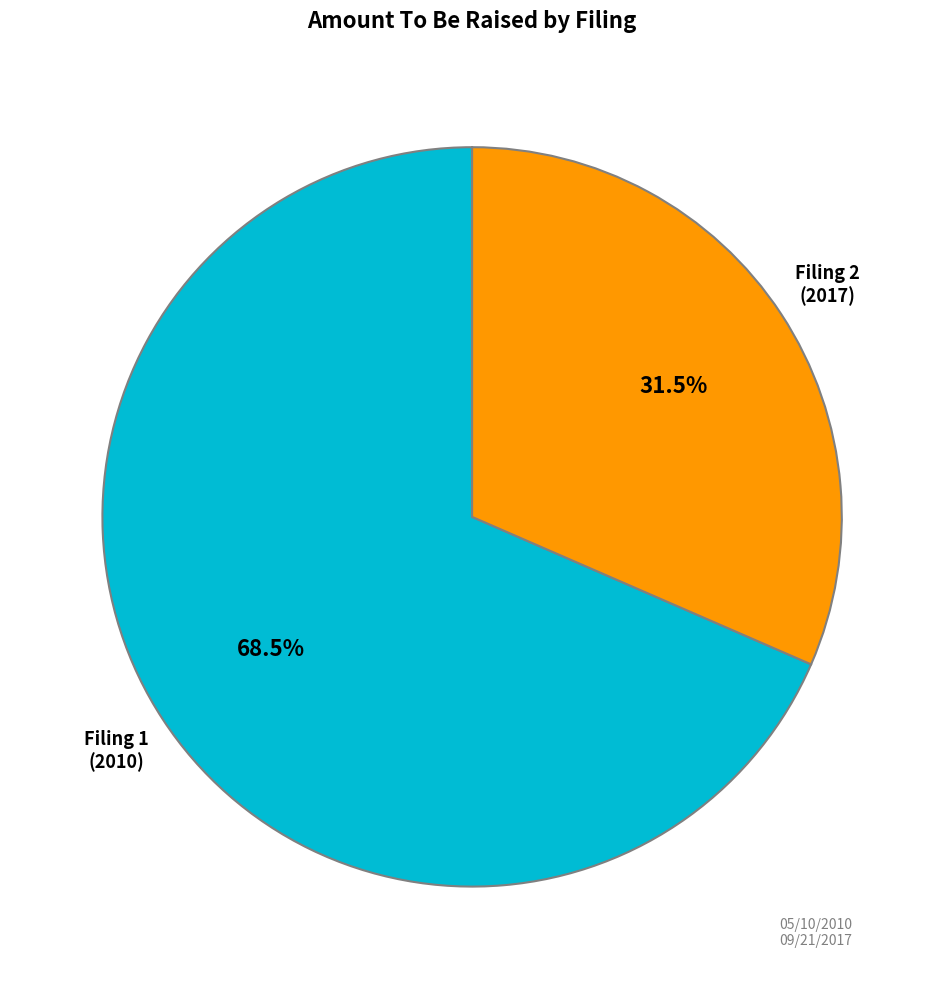

Is there a majority slice in this chart?

Yes